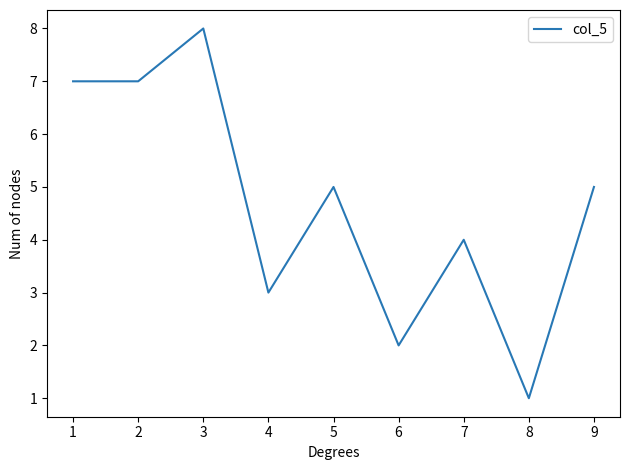

Count the number of categories in the chart.

9